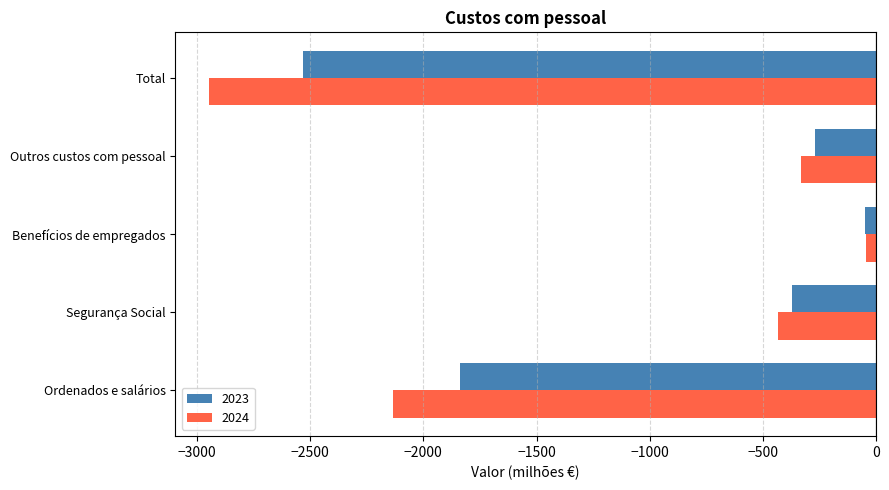

Is the value of 2023 at Outros custos com pessoal greater than the value of 2024 at Total?

Yes